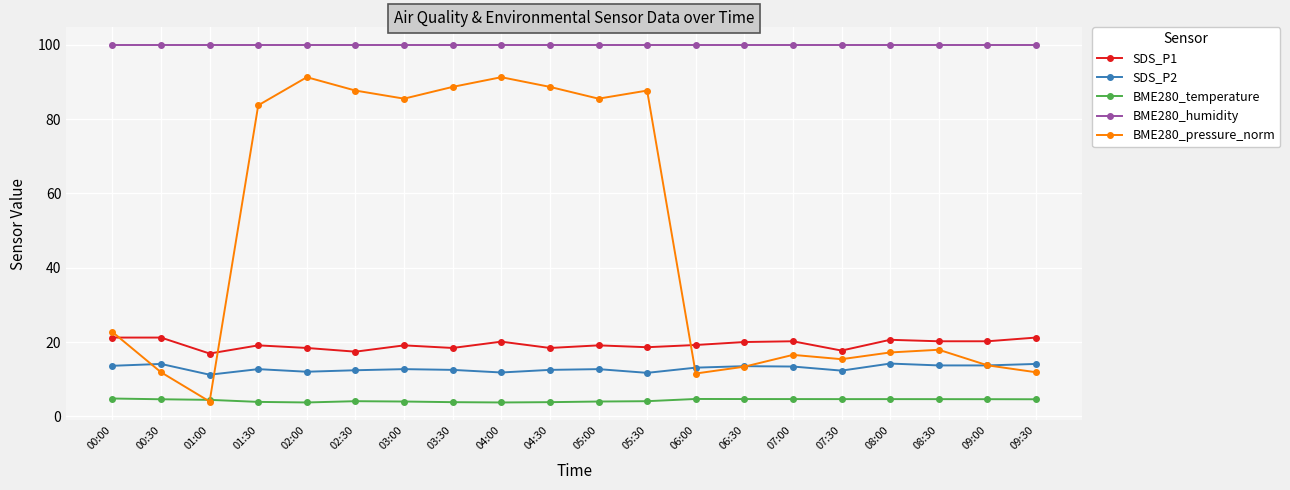

In BME280_pressure_norm, how many points are higher than both neighbors (excluding endpoints)?

5